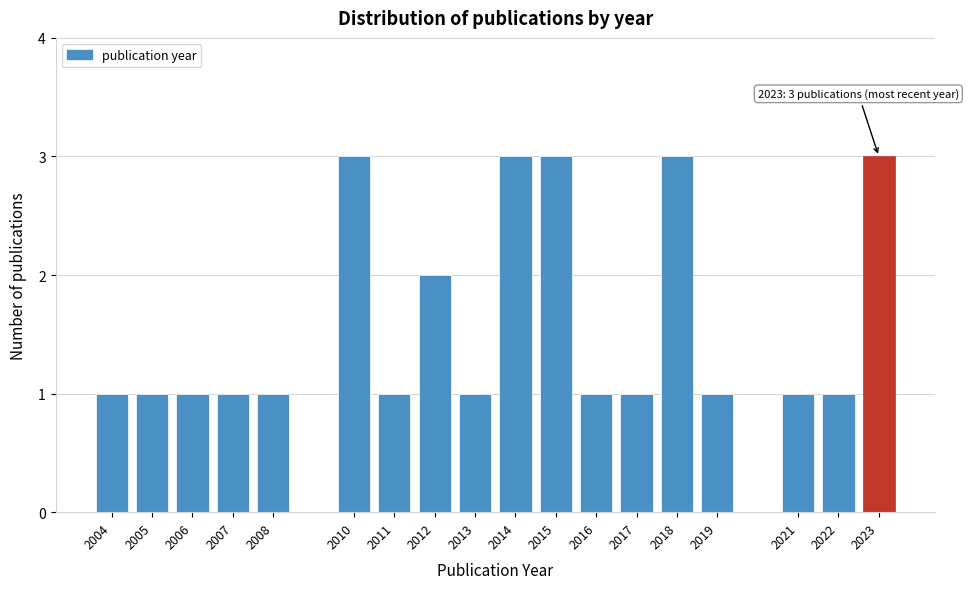

Reading left to right, list all the values displayed in this chart.

1	1	1	1	1	3	1	2	1	3	3	1	1	3	1	1	1	3